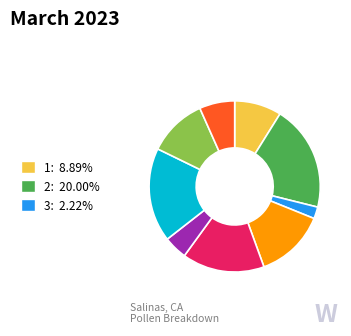

Does any single category account for the majority?

No